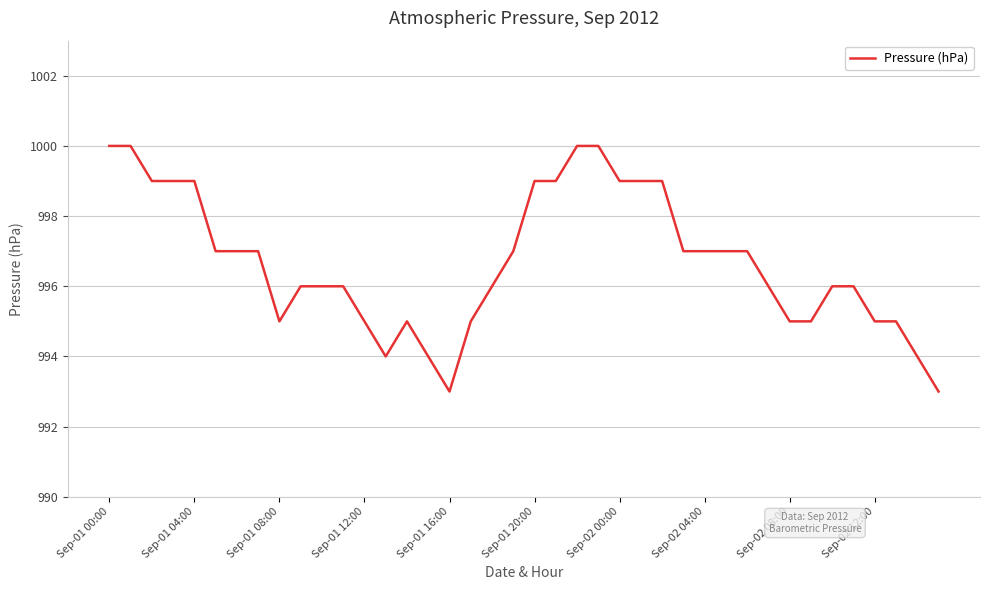

What is the difference between the maximum and minimum values?

7